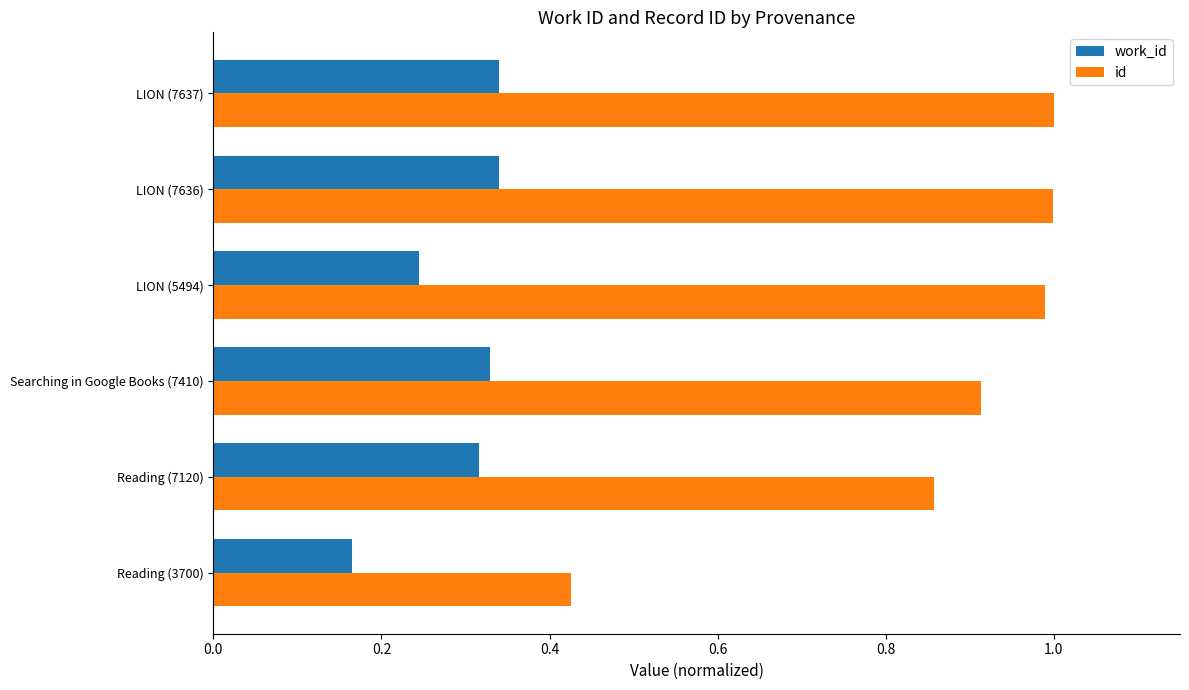

What is the sum of the work_id values at LION (5494) and Searching in Google Books (7410)?

0.6